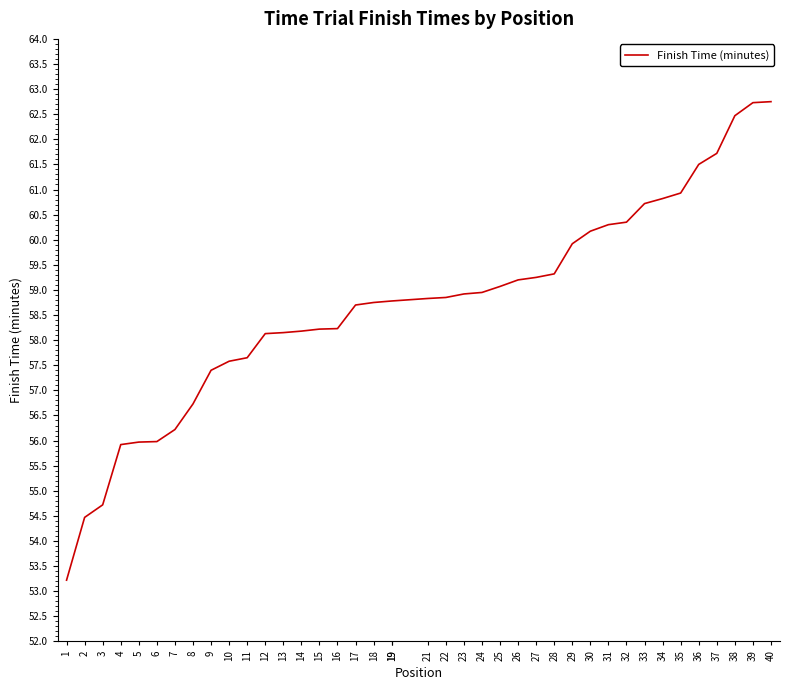

Rank the categories by value from lowest to highest.

1, 2, 3, 4, 5, 6, 7, 8, 9, 10, 11, 12, 13, 14, 15, 16, 17, 18, 19, 19, 21, 22, 23, 24, 25, 26, 27, 28, 29, 30, 31, 32, 33, 34, 35, 36, 37, 38, 39, 40